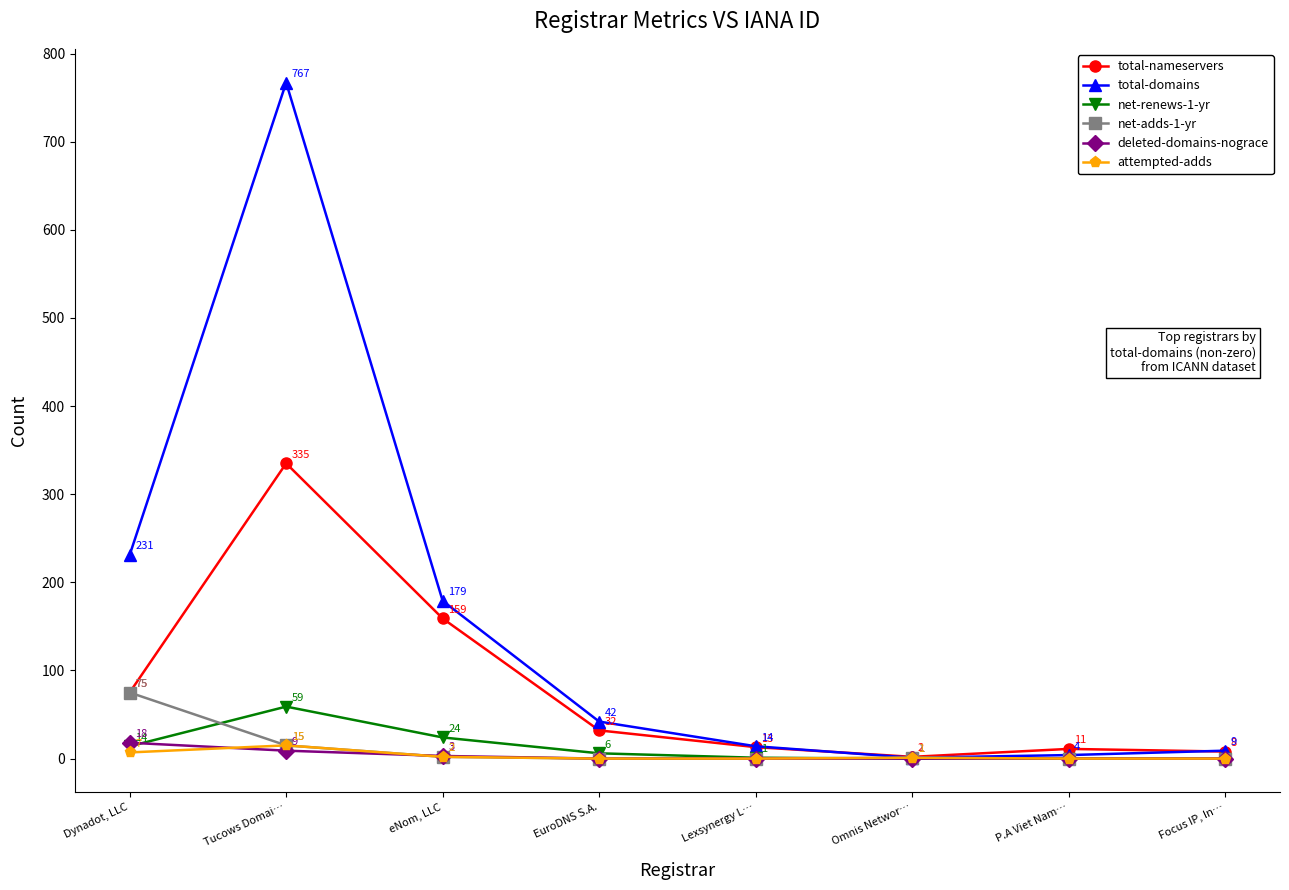

How many intersections are there between total-nameservers and total-domains?

2